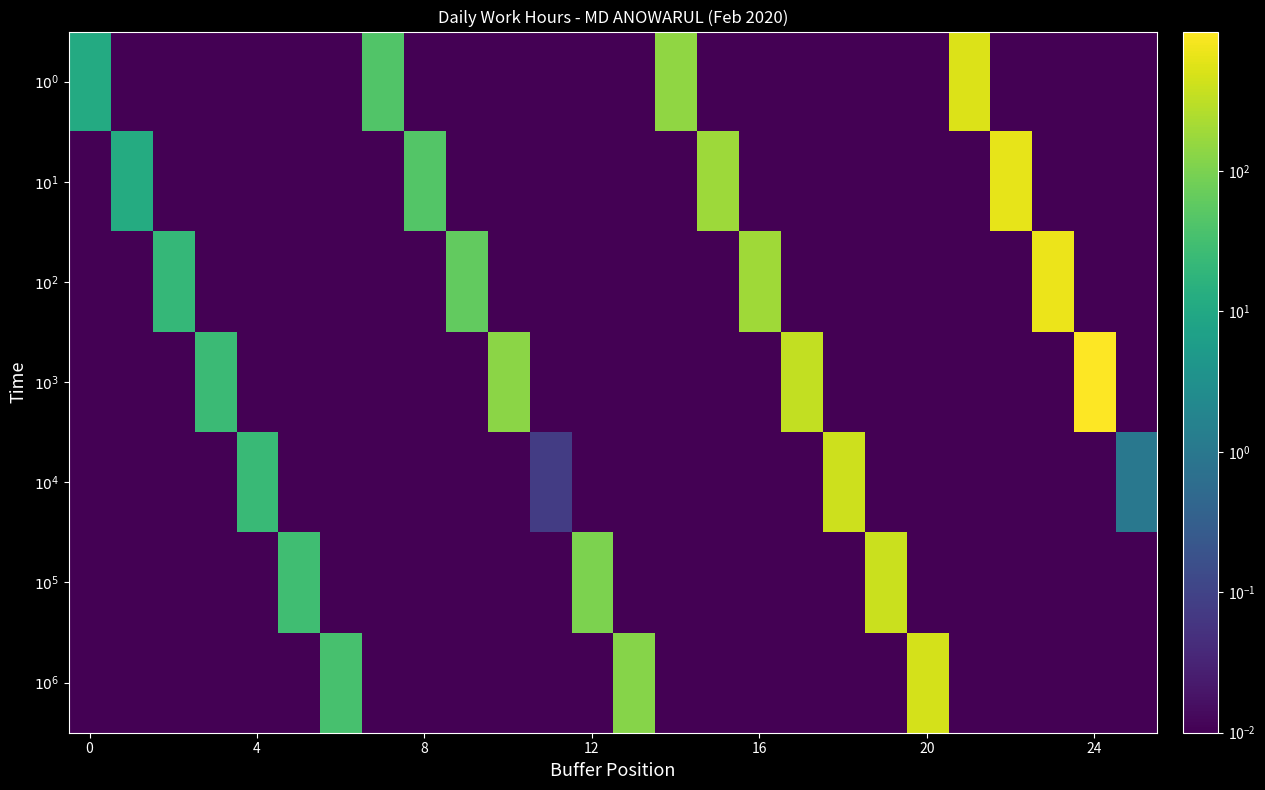

Which series has the largest range (max minus min)?

$10^3$